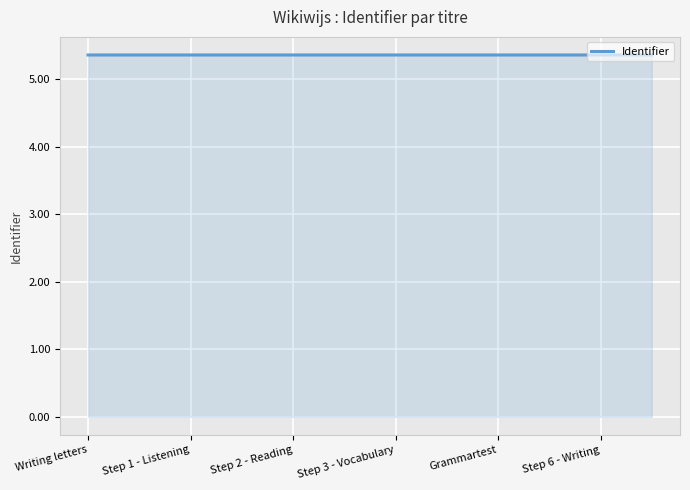

What is the minimum value shown in the chart?

5.4